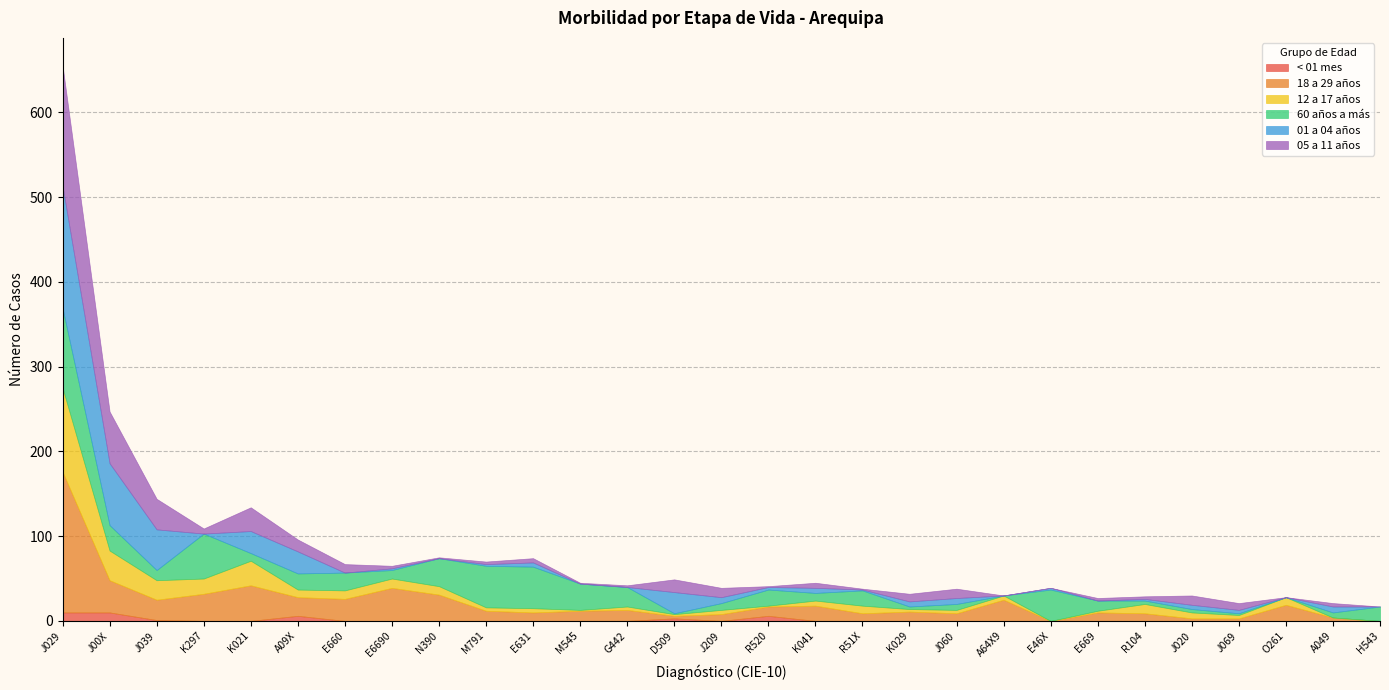

Which series ends up on top after the final intersection of 18 a 29 años and 12 a 17 años?

18 a 29 años